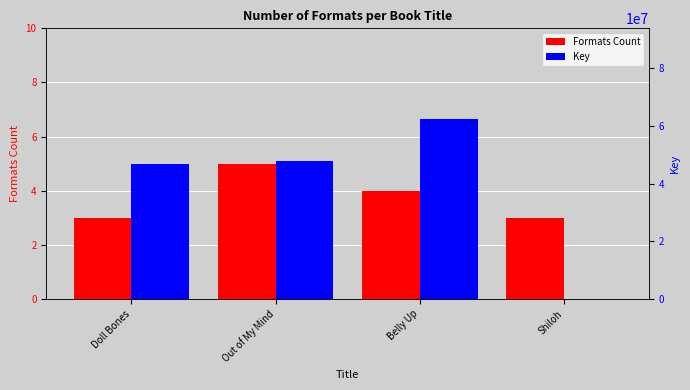

What are all the series names shown in the legend?

Formats Count, Key